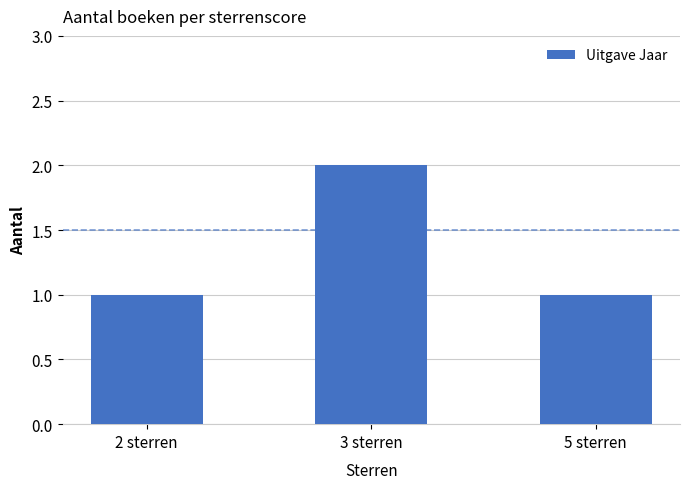

Which label corresponds to the largest value in the chart?

3 sterren